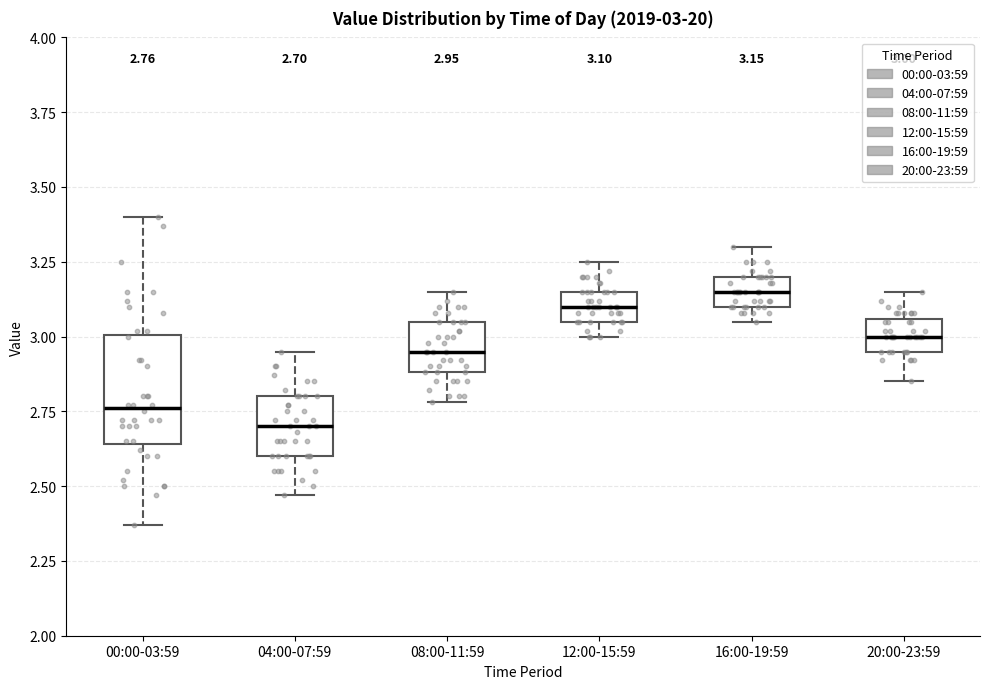

Which box is the tallest, from its lower edge to its upper edge?

00:00-03:59